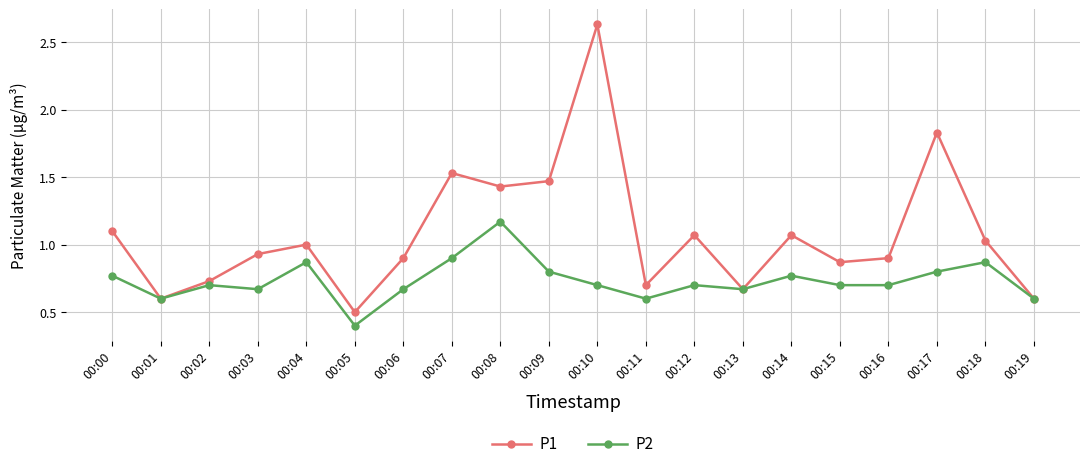

Rank the series by their average value, from highest to lowest.

P1, P2